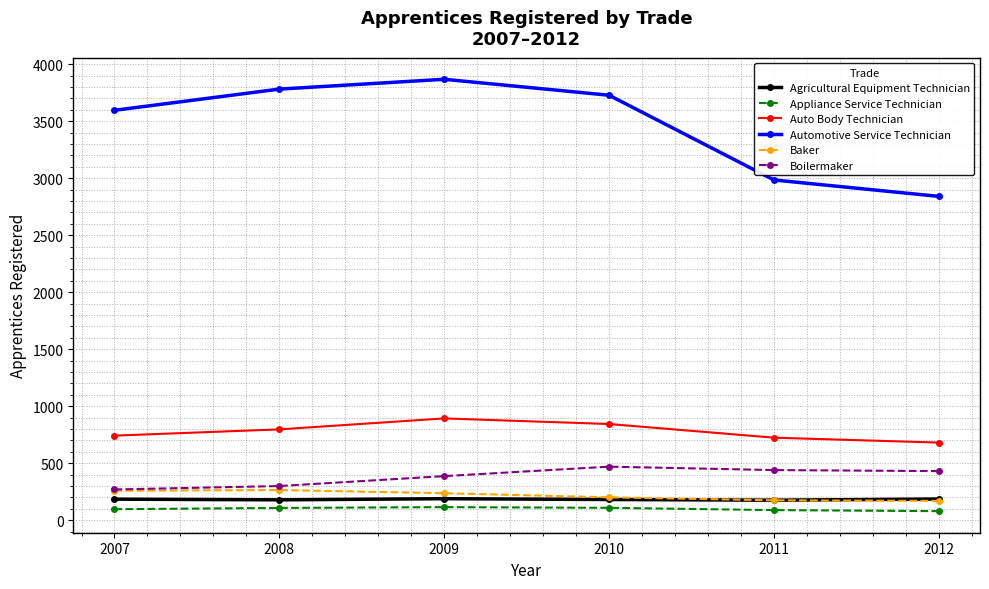

Which series has the largest total across all categories?

Automotive Service Technician